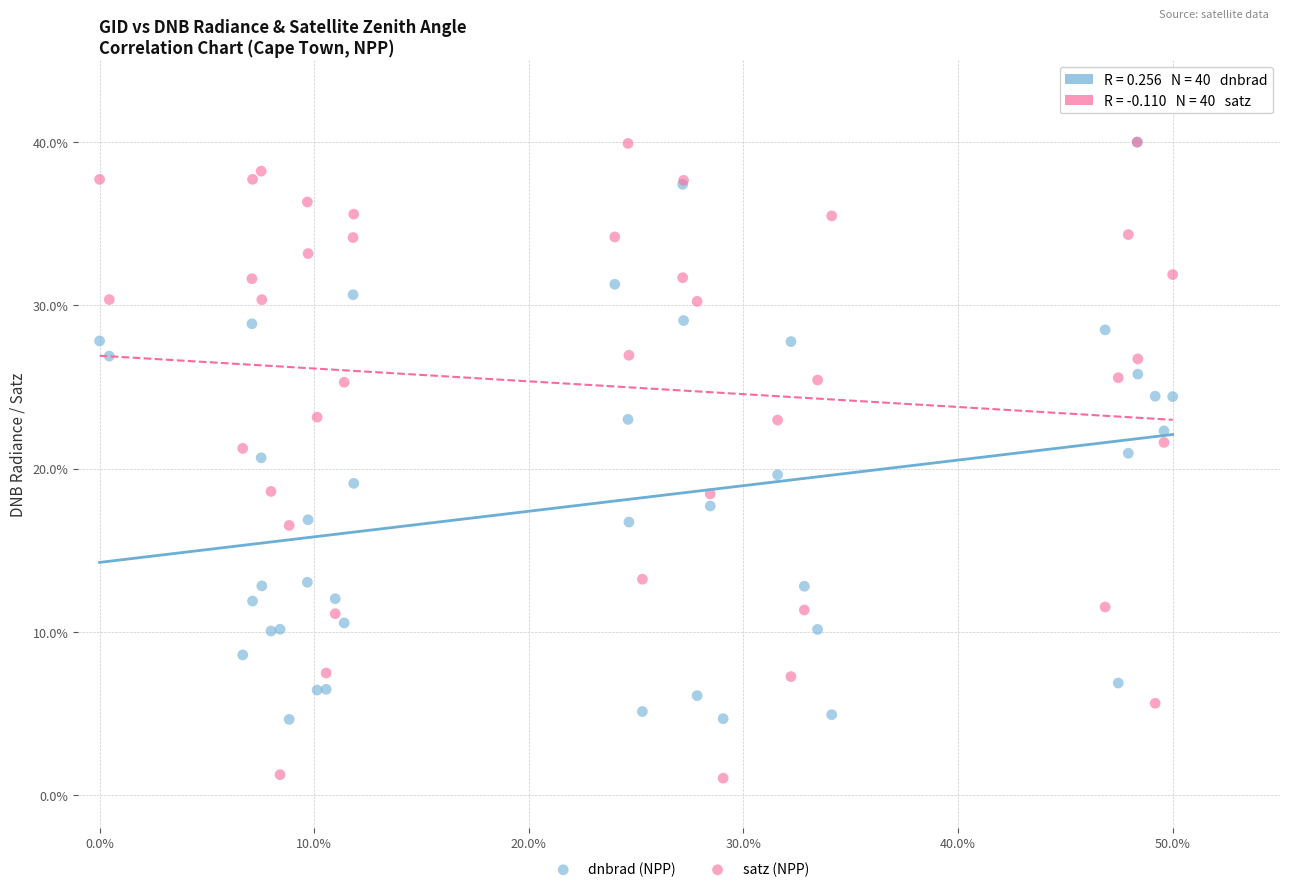

What are all the series names shown in the legend?

dnbrad (NPP), satz (NPP)